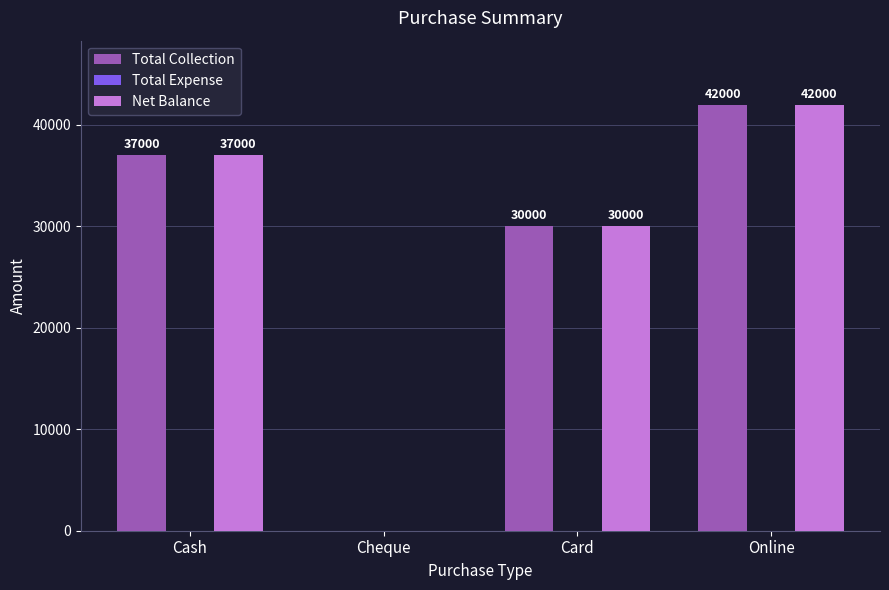

Does the chart contain stacked bars?

No